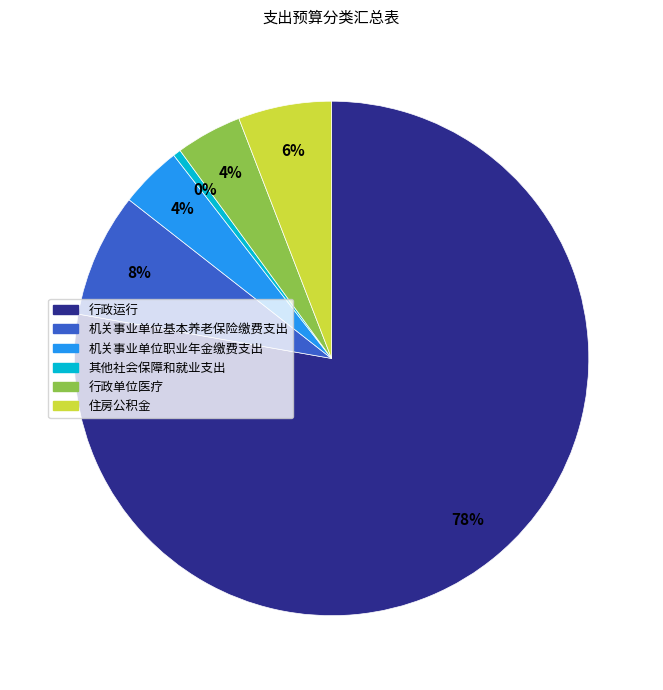

Does 行政运行 account for over 50% of the chart?

Yes